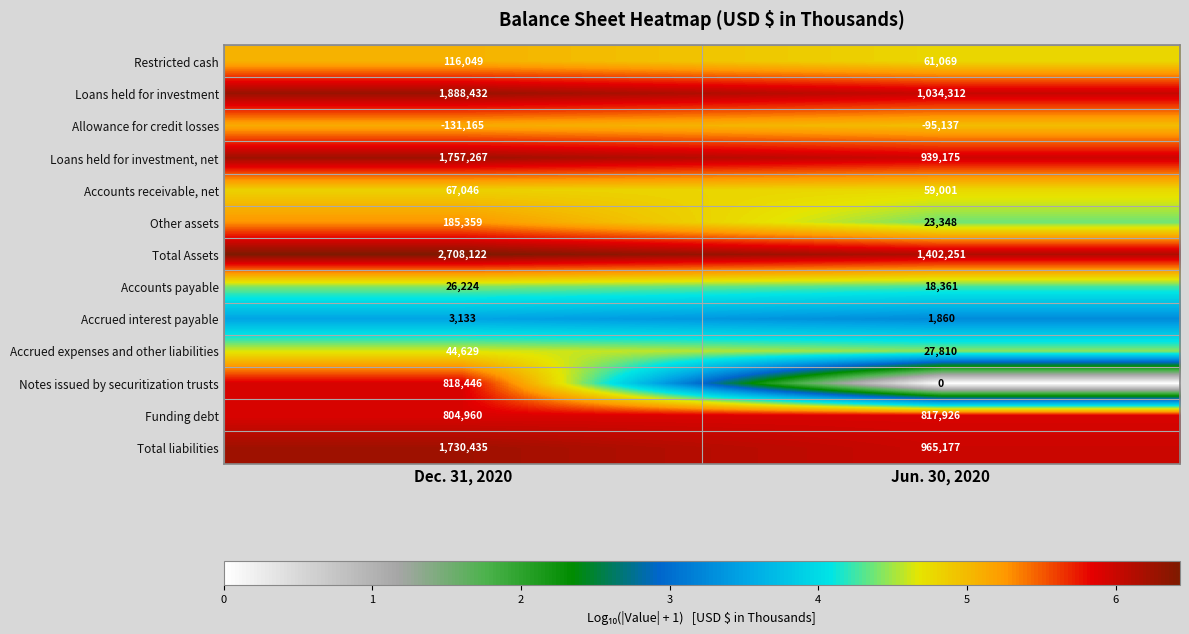

What value does the Accounts receivable, net series have at Jun. 30, 2020, to the nearest 10?

59000